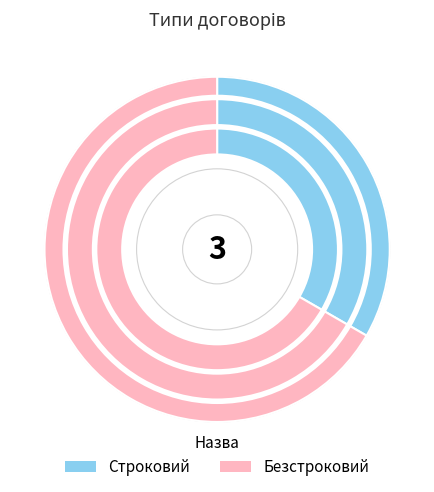

What percentage is the Безстроковий slice, to the nearest percent?

67%